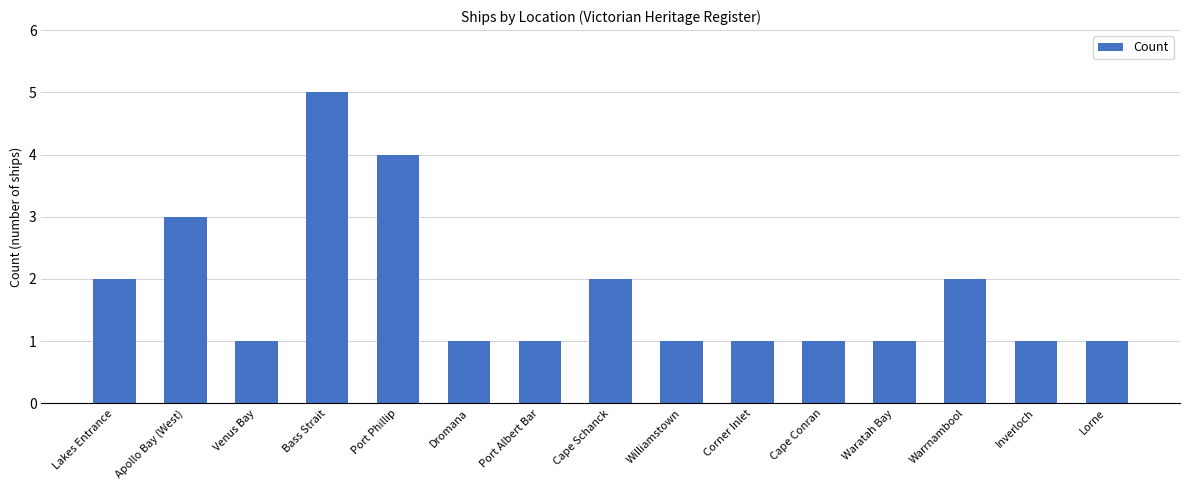

How many series are shown in this chart?

1